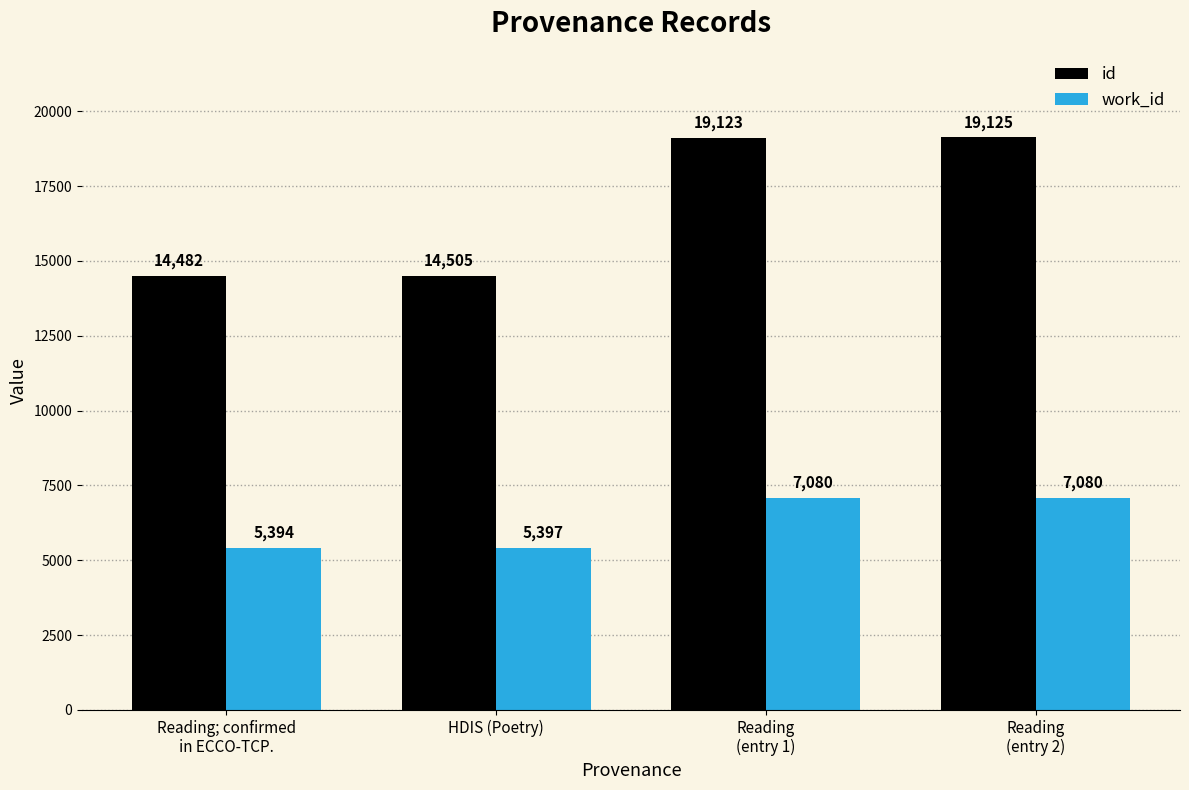

What is the minimum value shown in the chart?

5394